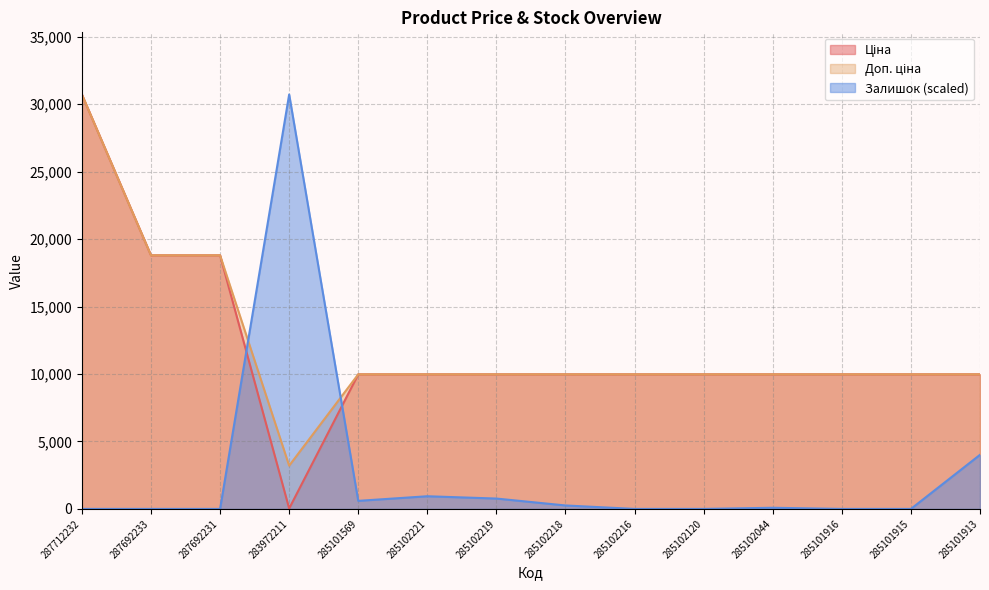

What is the label of the 7th point from the right?

285102218